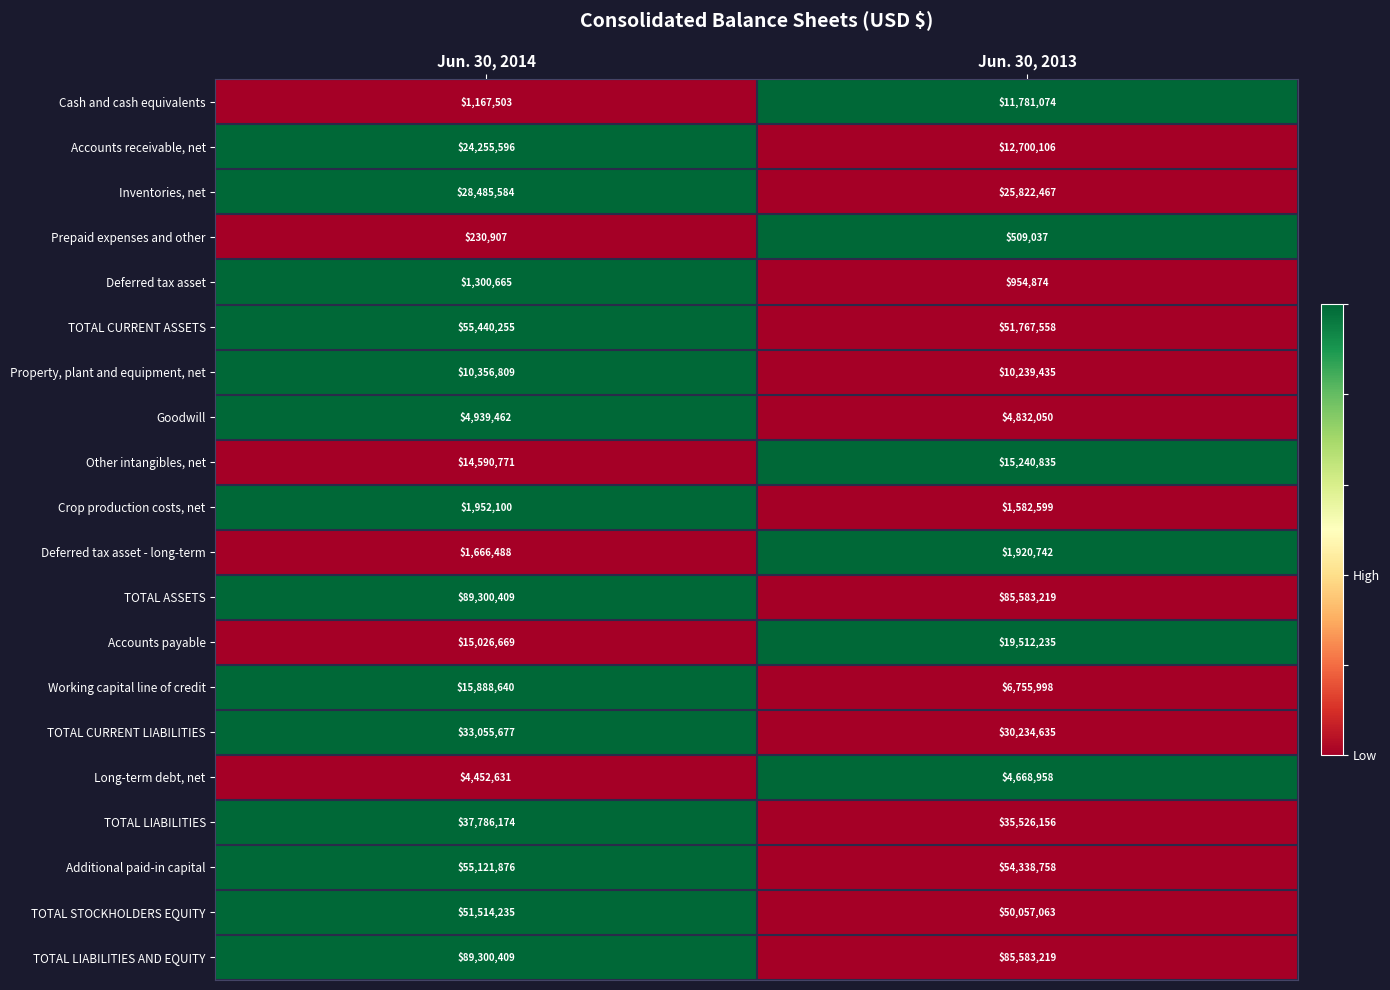

What is the total value across all series at Jun. 30, 2013?

509611018